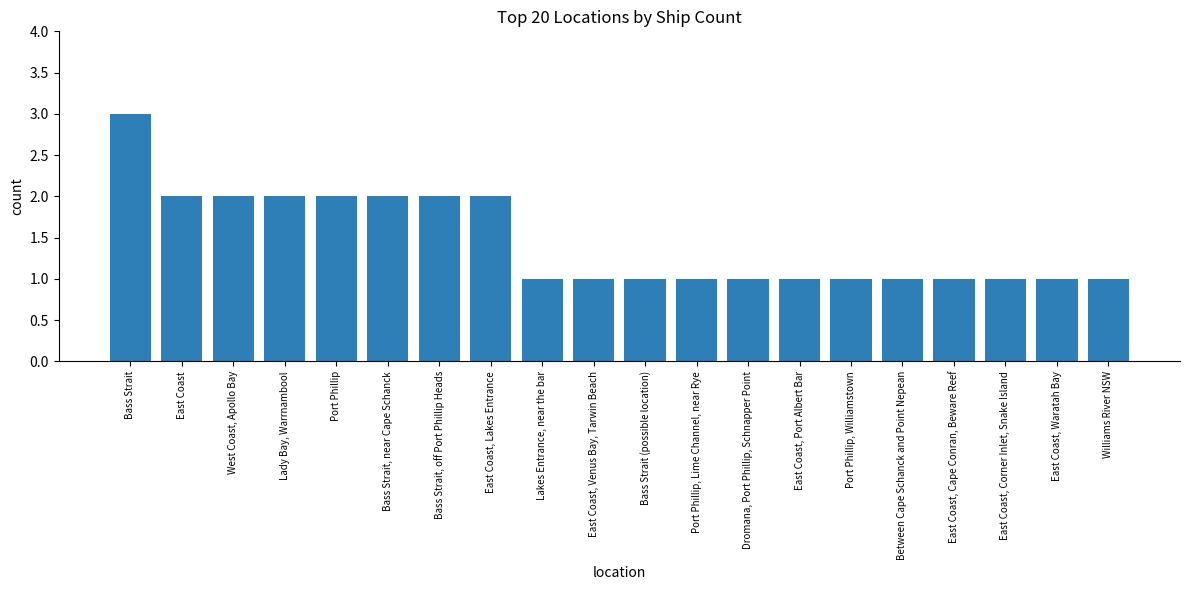

What is the label of the 11th bar from the right?

East Coast, Venus Bay, Tarwin Beach